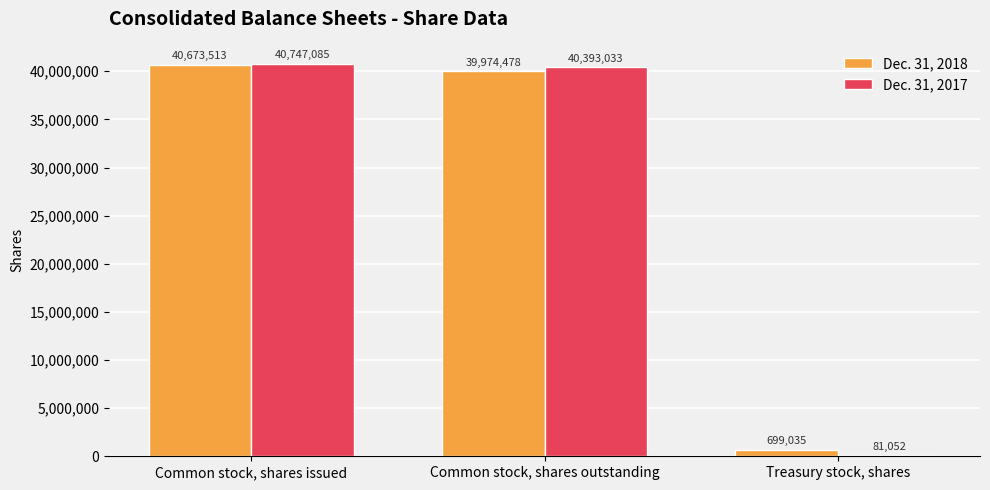

Reading left to right, transcribe all the data shown in this chart.

Dec. 31, 2018: Common stock, shares issued=40673513	Common stock, shares outstanding=39974478	Treasury stock, shares=699035
Dec. 31, 2017: Common stock, shares issued=40747085	Common stock, shares outstanding=40393033	Treasury stock, shares=81052